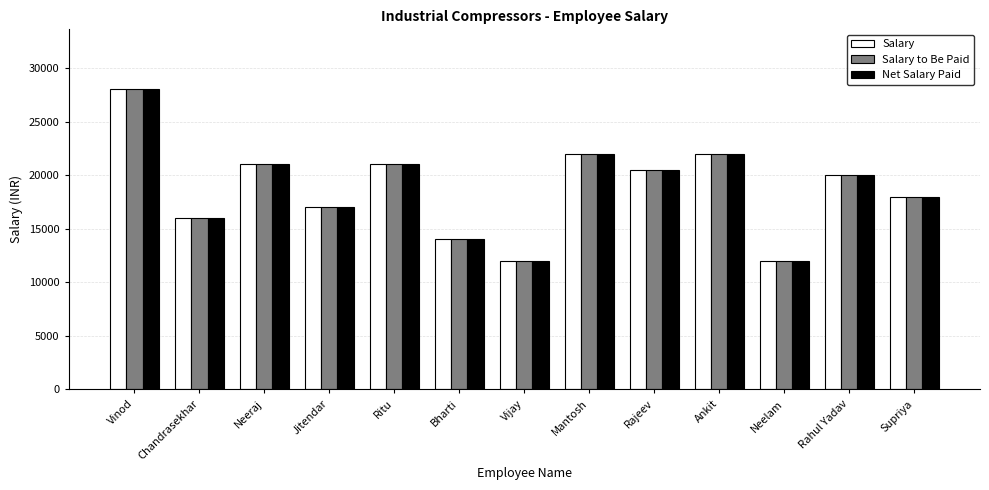

Is it true that Salary equals 22000 at Ankit?

True